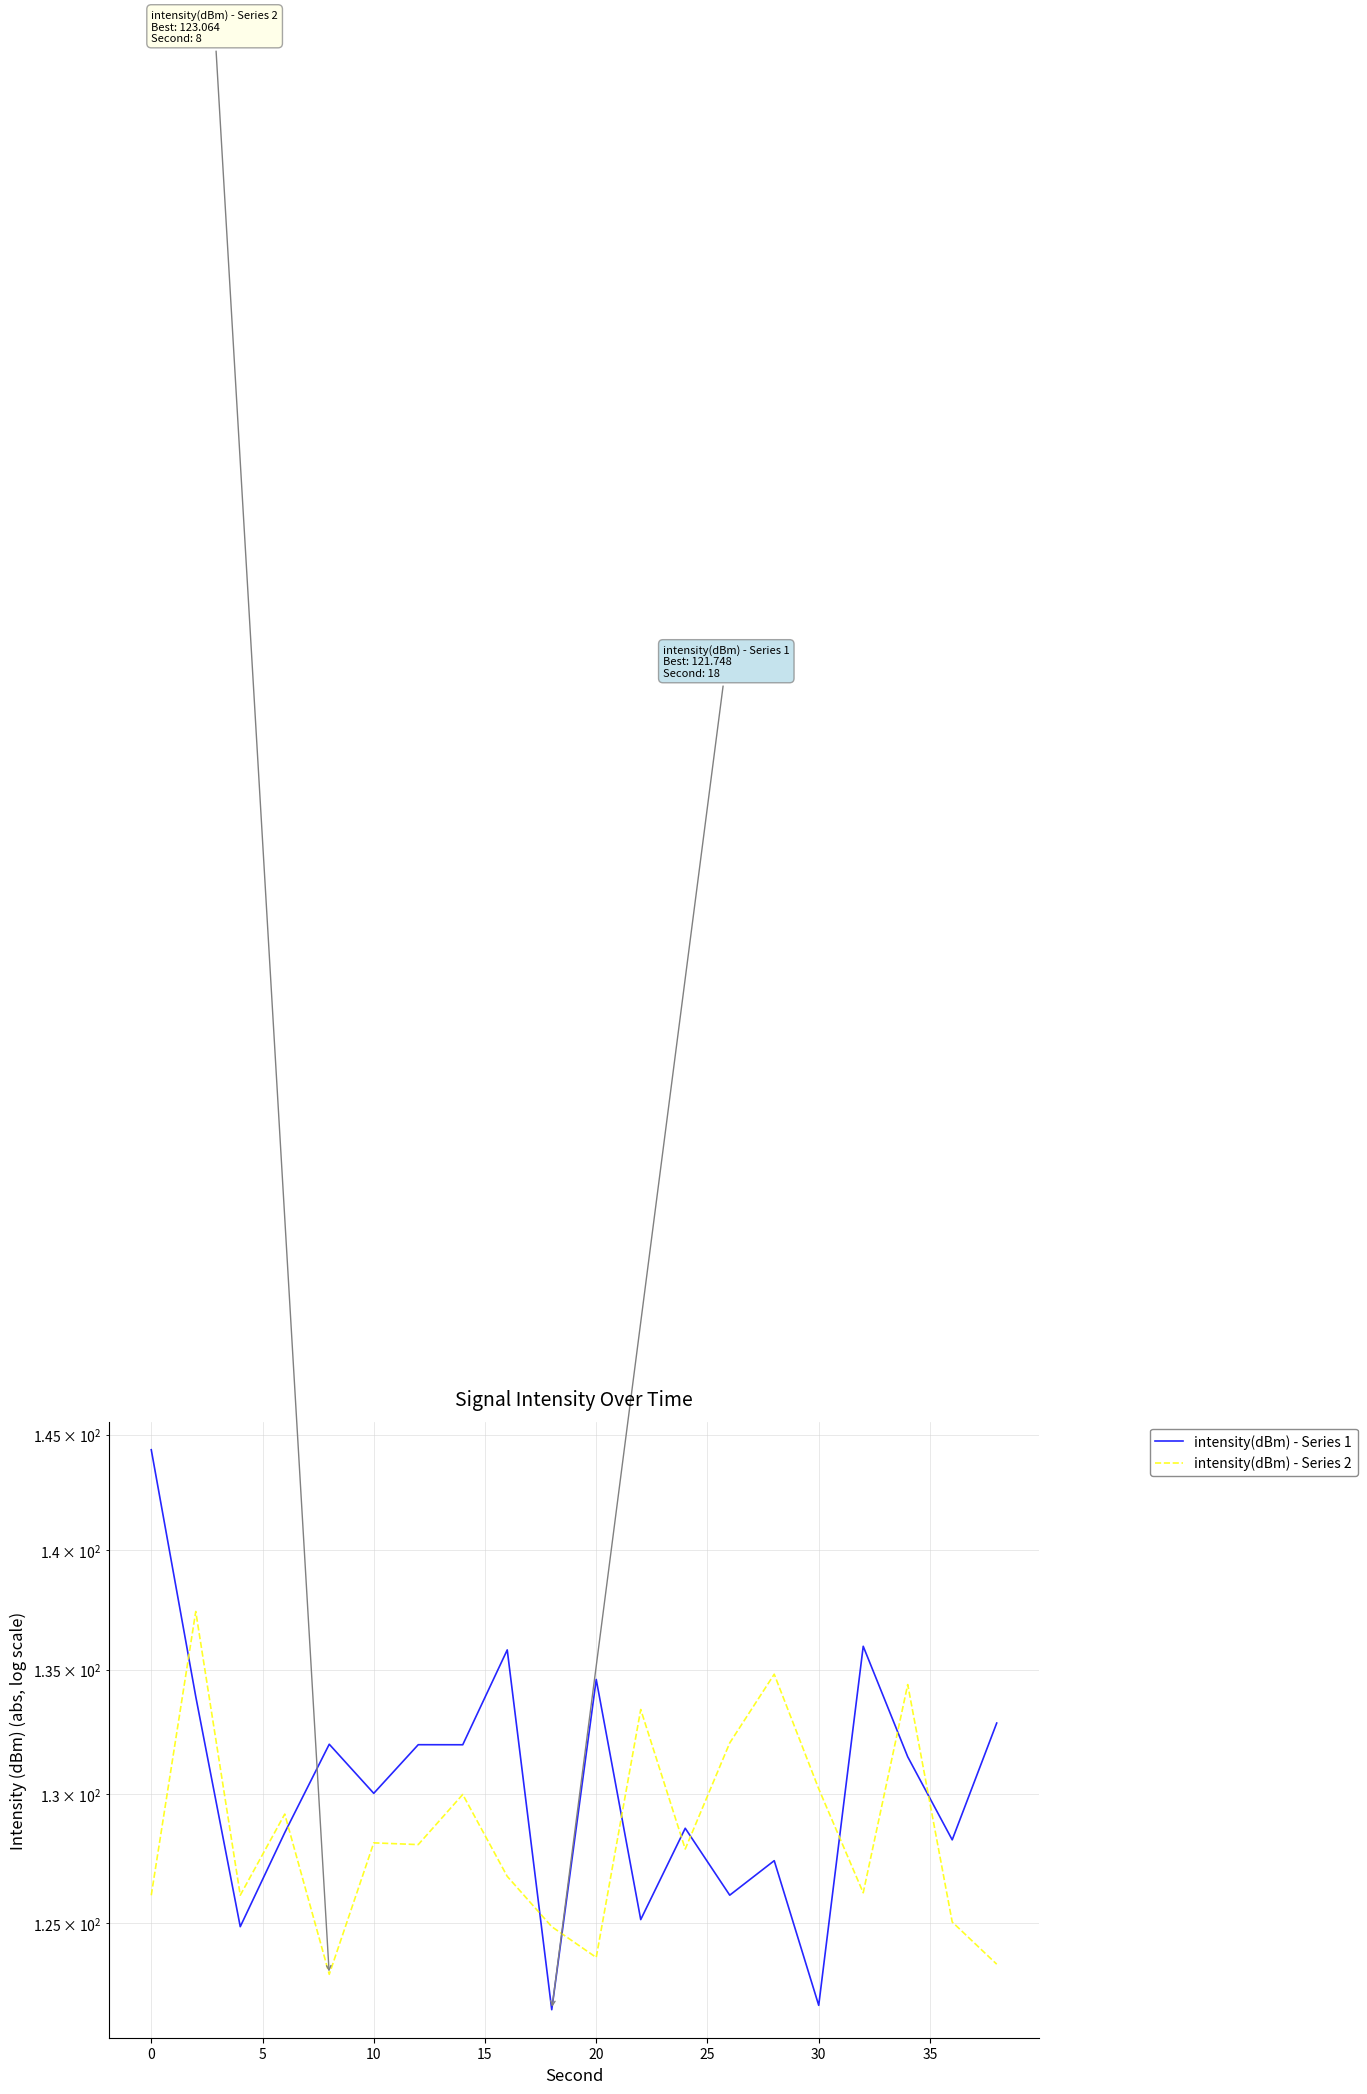

True or false: intensity(dBm) - Series 1 has a value of 186.5 at 19.

False